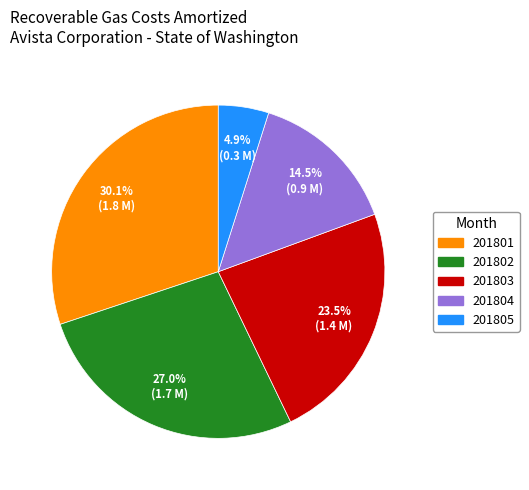

Which category has the smallest portion of the pie?

201805